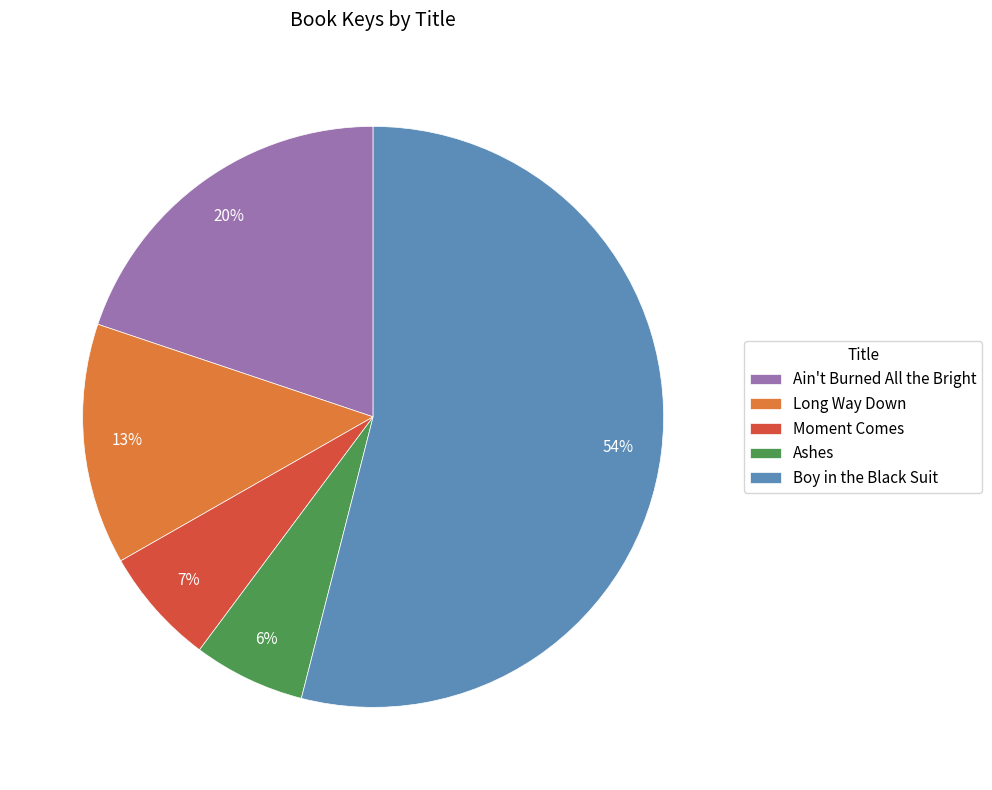

How many segments does this pie chart have?

5